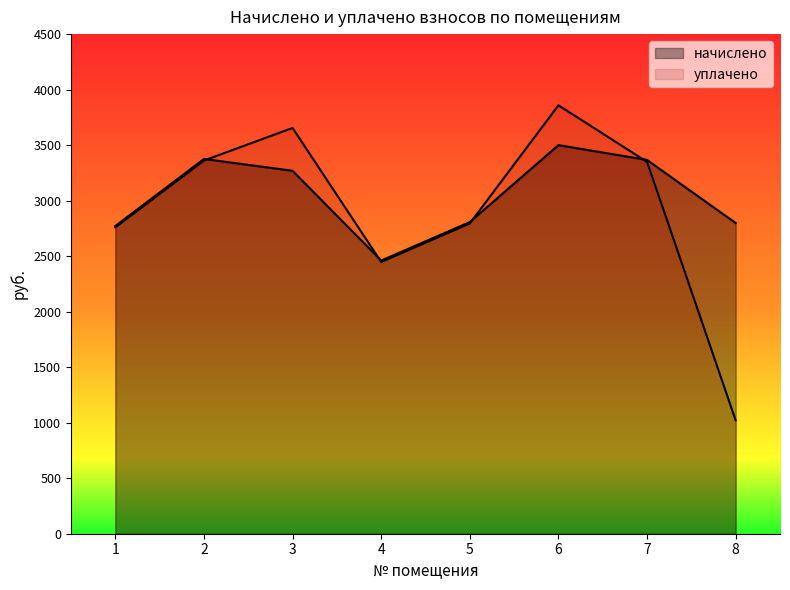

At which category does уплачено reach its first local valley?

4